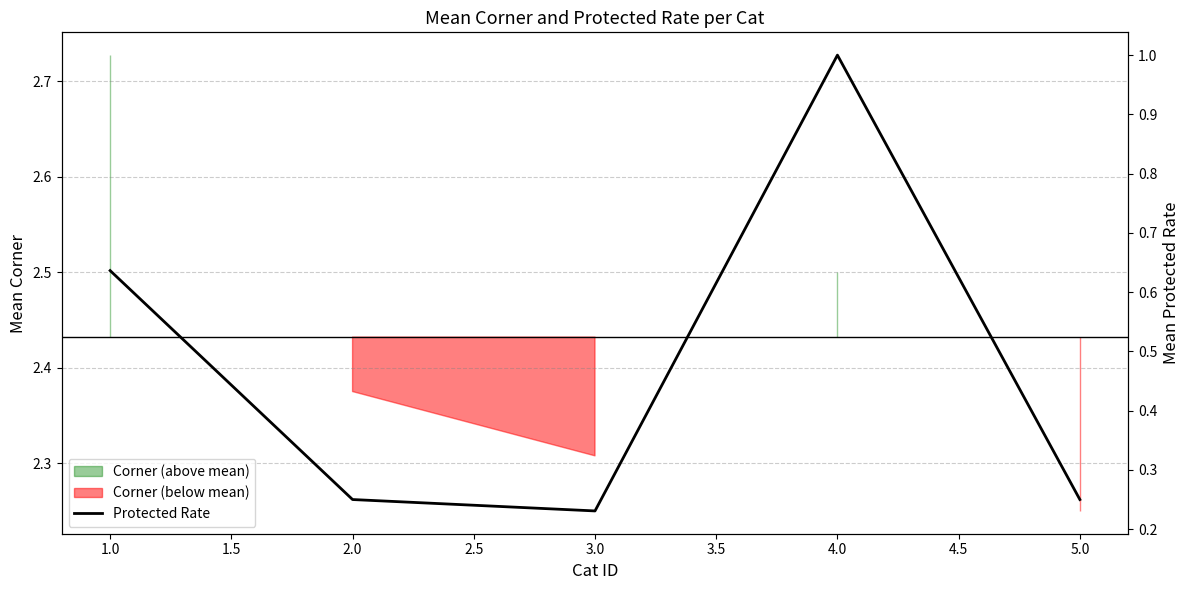

What is the approximate value at 5.0?

0.2